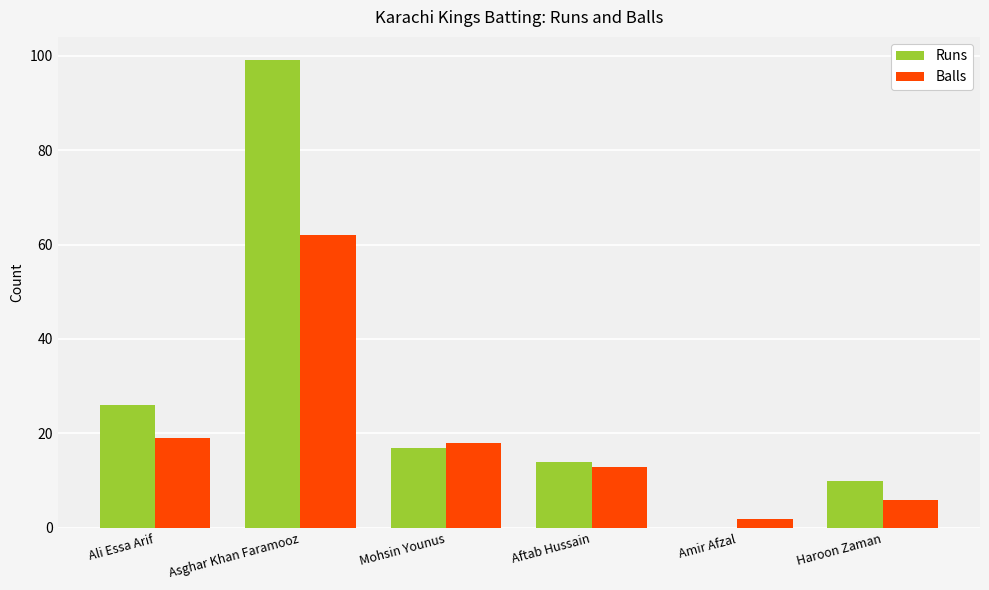

How many groups of bars are there?

6